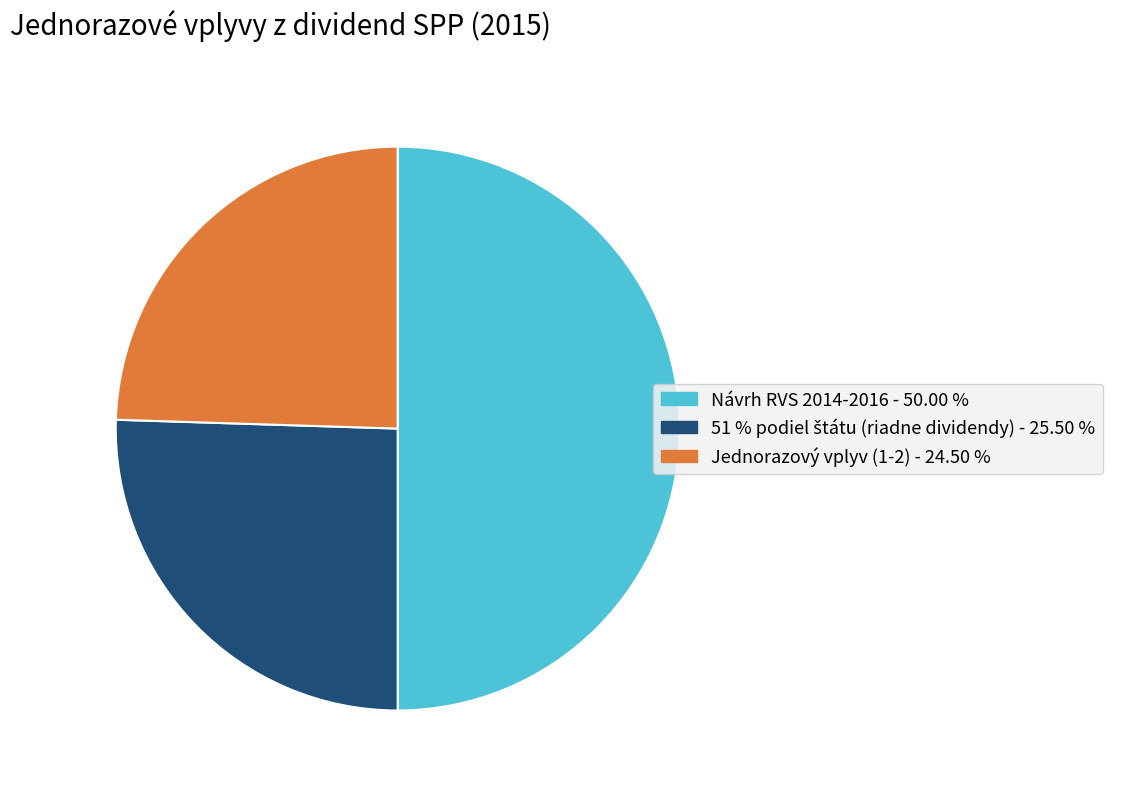

Which slice is the smallest?

Jednorazový vplyv (1-2)